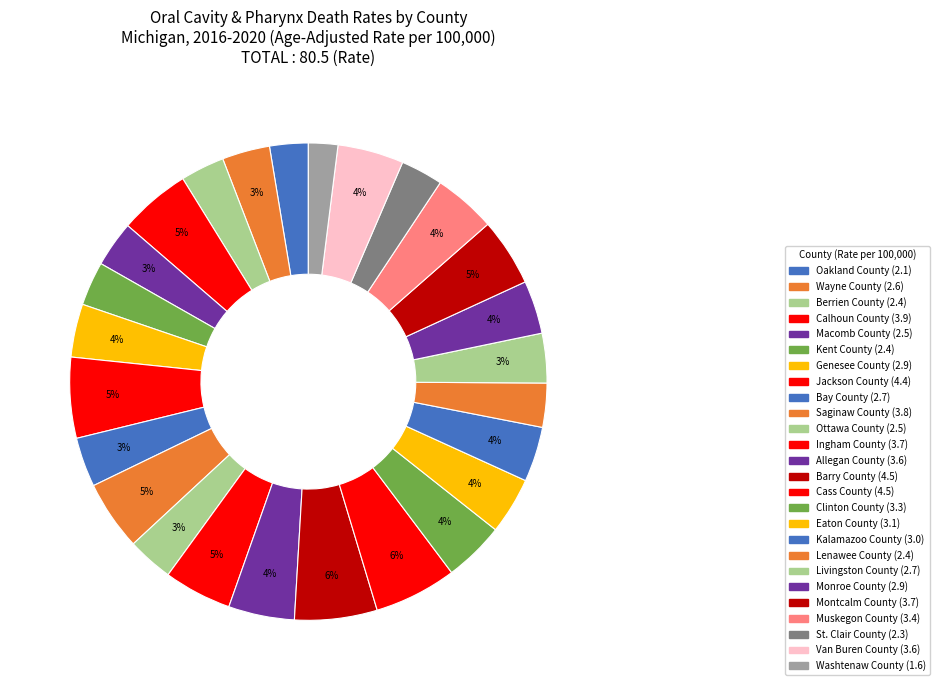

To the nearest percent, what is the difference between the Berrien County and Allegan County slice percentages?

1%